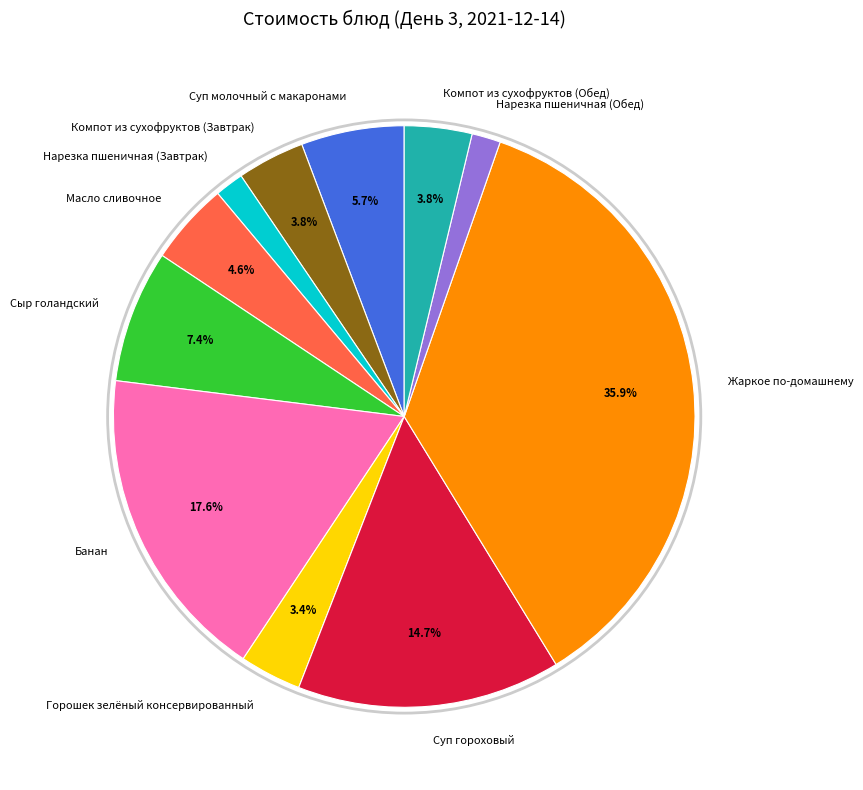

To the nearest percent, what percentage of the pie is Жаркое по-домашнему?

36%